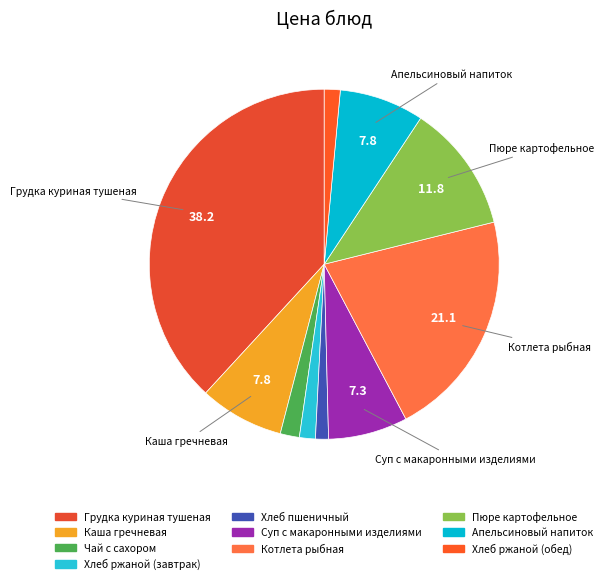

True or false: Хлеб пшеничный accounts for 1% of the total.

True